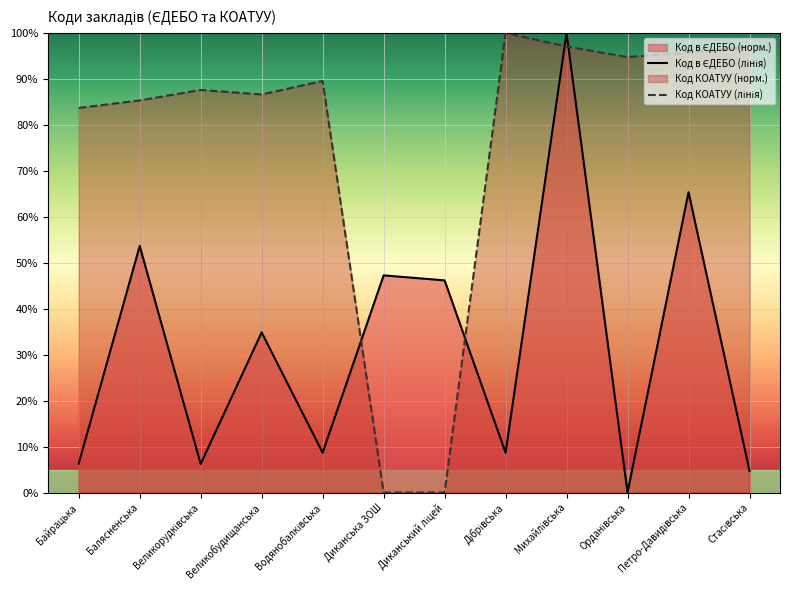

How many lines are shown in the chart?

2